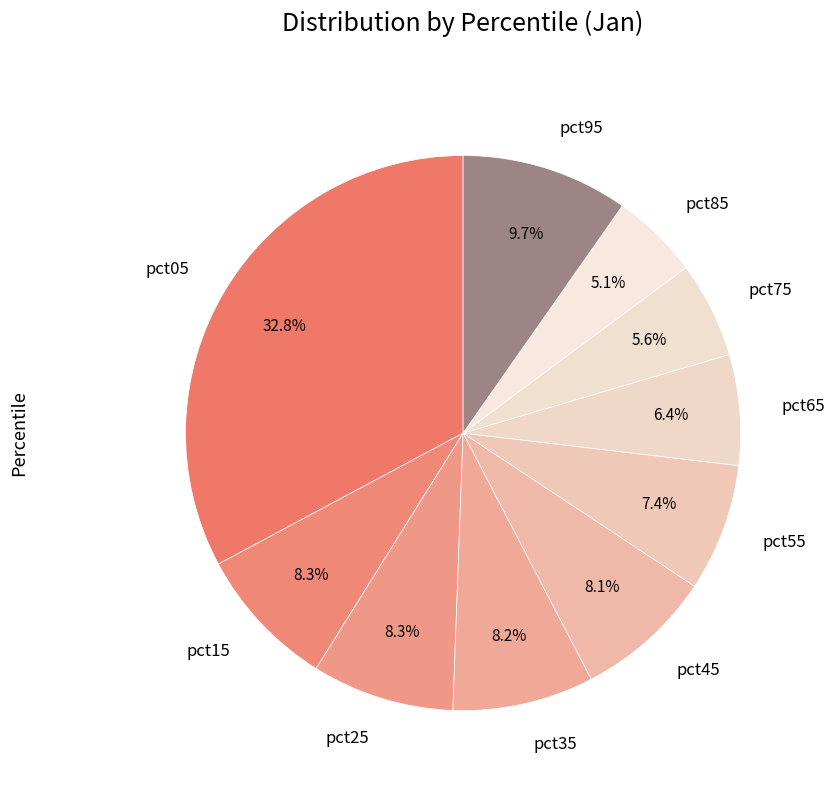

Approximately how many times larger is the value at pct55 compared to pct05?

0.2